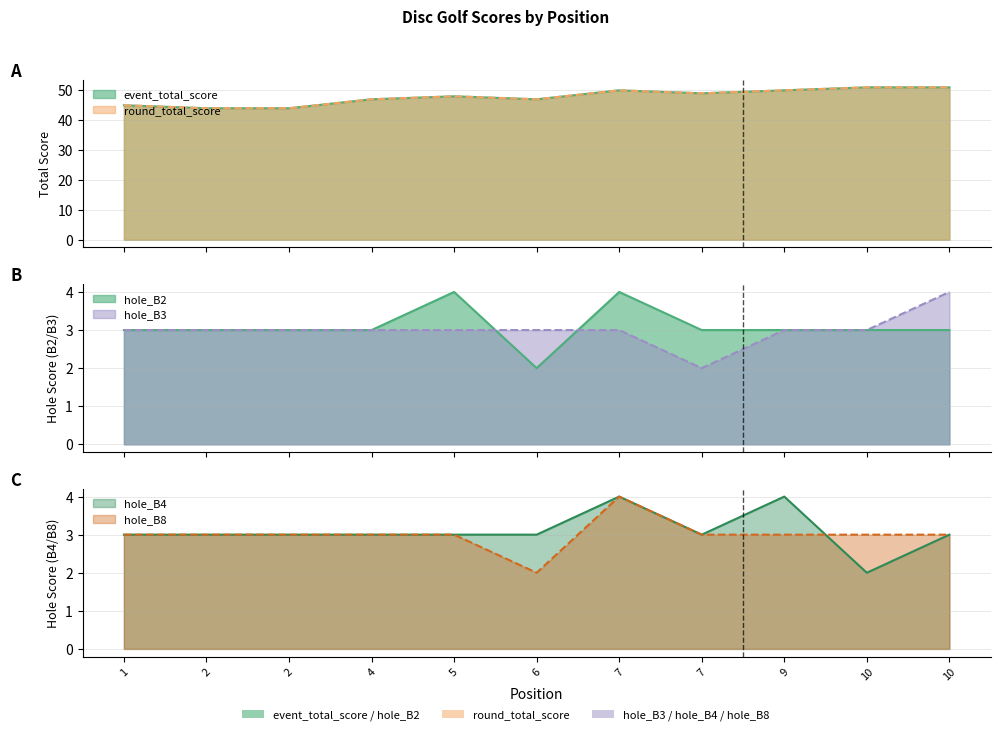

What is the value of the hole_B2 point at the 10th from the left?

3